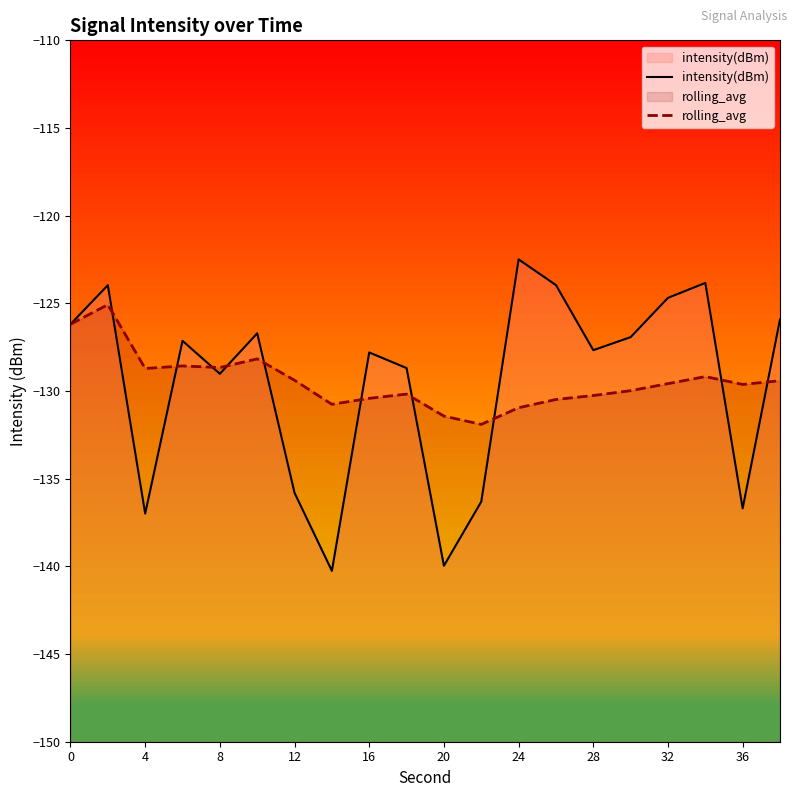

True or false: rolling_avg has a value of -131.4 at 20.

True